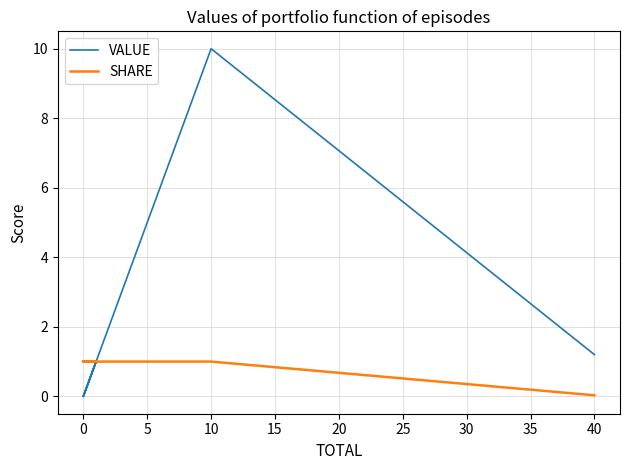

The value of SHARE at 0 is 0.6. True or false?

False